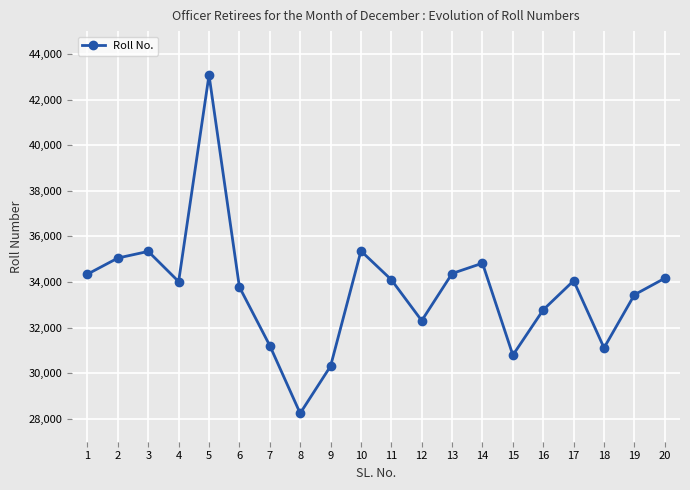

How many interior local valleys (lower than both neighbors) does the data have?

5